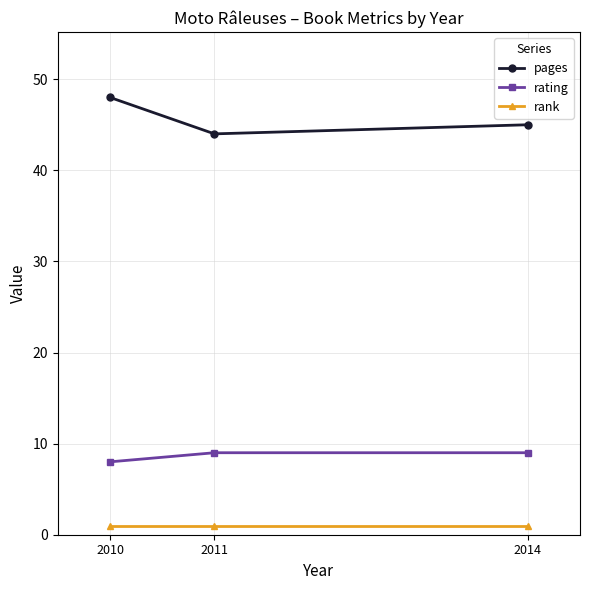

Reading right to left, extract all data points from this chart.

pages: 2014=45	2011=44	2010=48
rating: 2014=9	2011=9	2010=8
rank: 2014=1	2011=1	2010=1